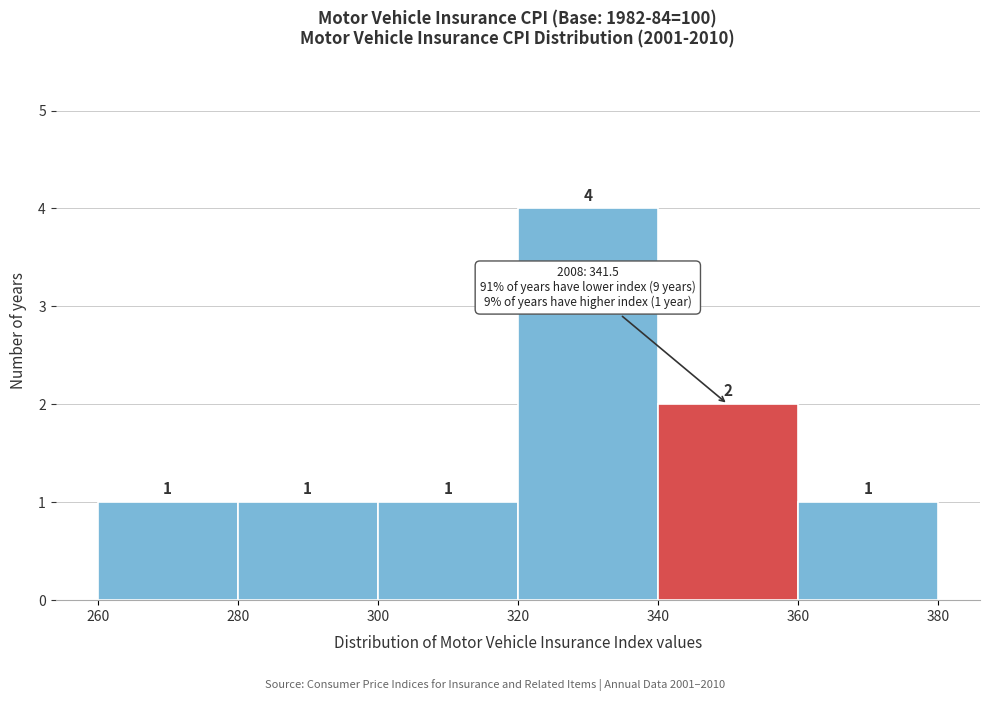

Reading left to right, list every bar in this chart as the range it spans on the x-axis followed by its height.

260 to 280: 1
280 to 300: 1
300 to 320: 1
320 to 340: 4
340 to 360: 2
360 to 380: 1